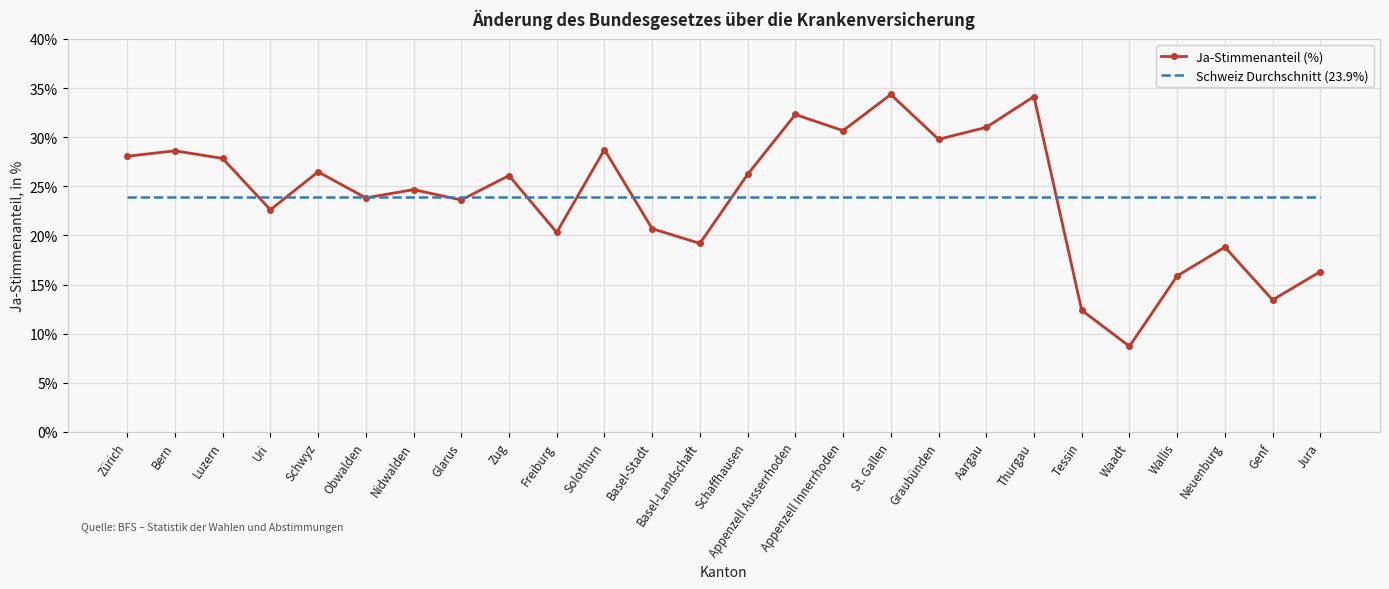

The Schweiz Durchschnitt (23.9%) series shows 23.9 at Aargau. True or false?

True